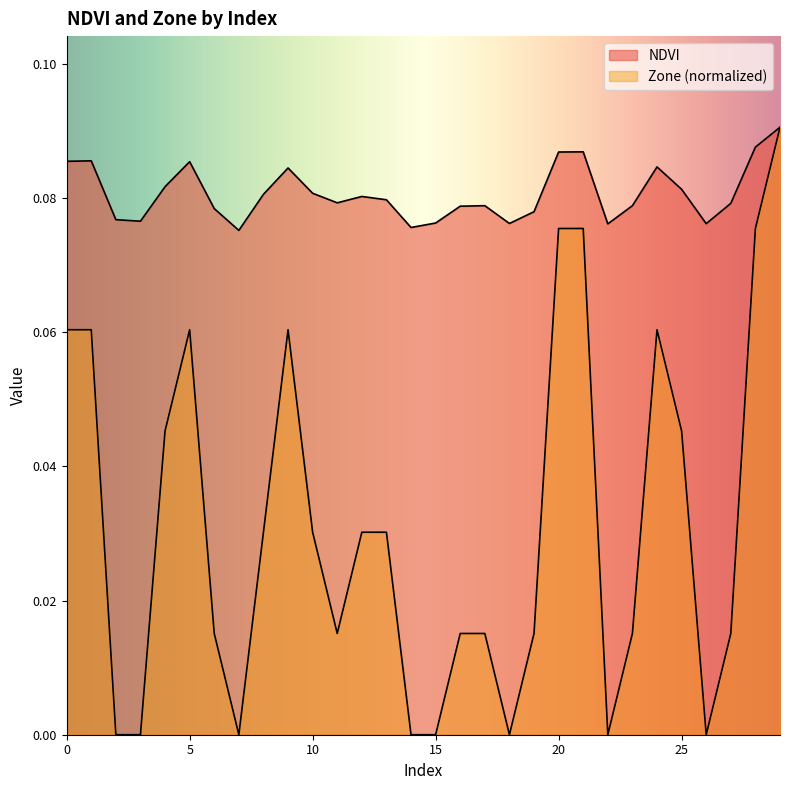

Is it true that Zone equals 0.0 at 8?

True